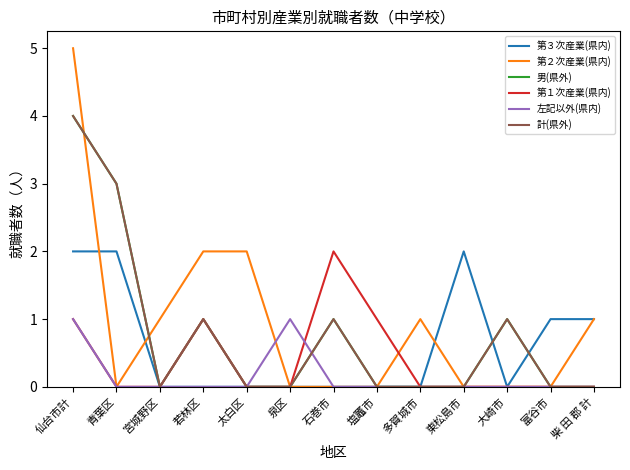

List the series in order of their peak value, highest first.

第２次産業(県内), 男(県外), 計(県外), 第３次産業(県内), 第１次産業(県内), 左記以外(県内)